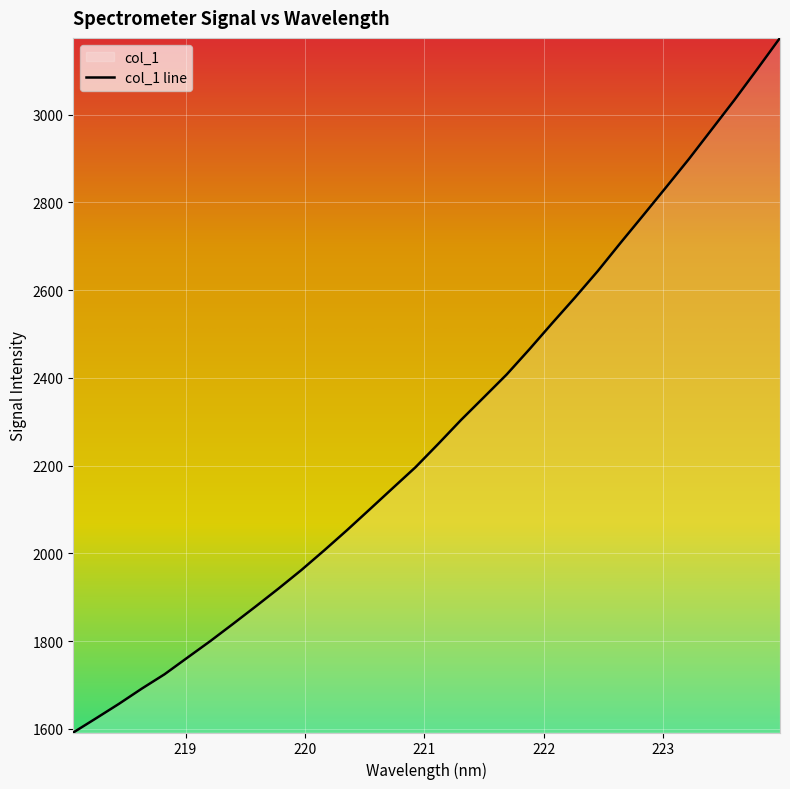

Which category has the lowest value across all series?

218.0596